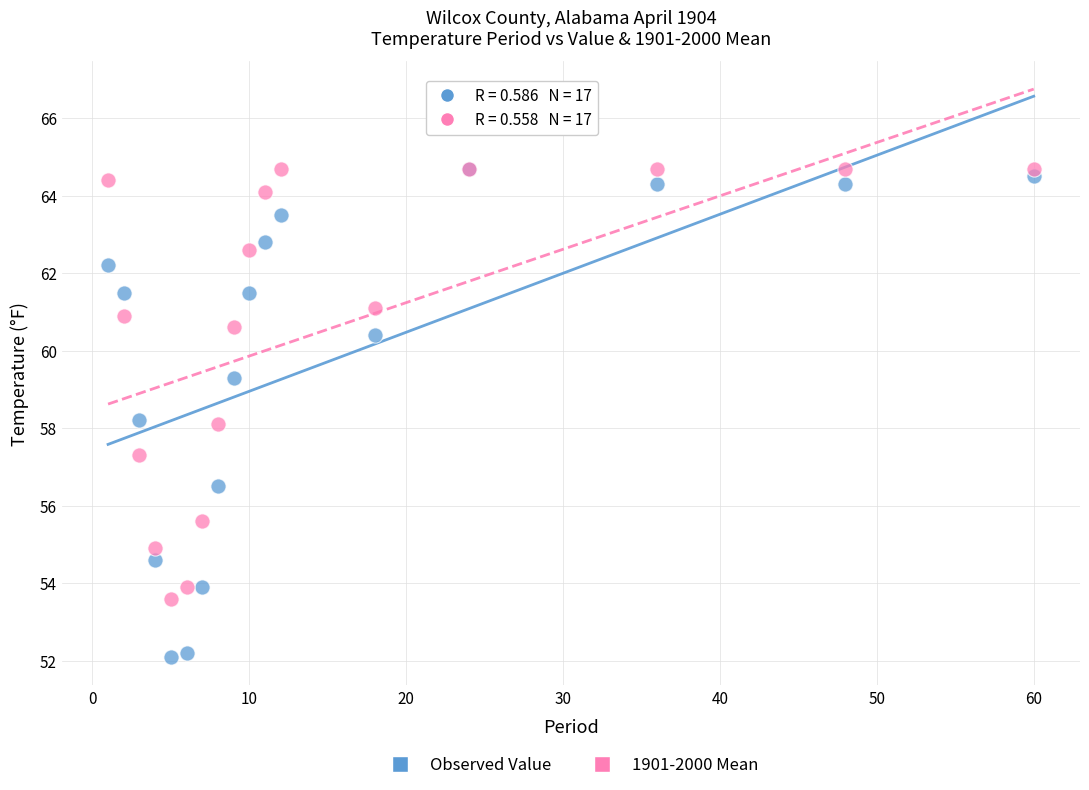

What are all the series names shown in the legend?

Observed Value, 1901-2000 Mean